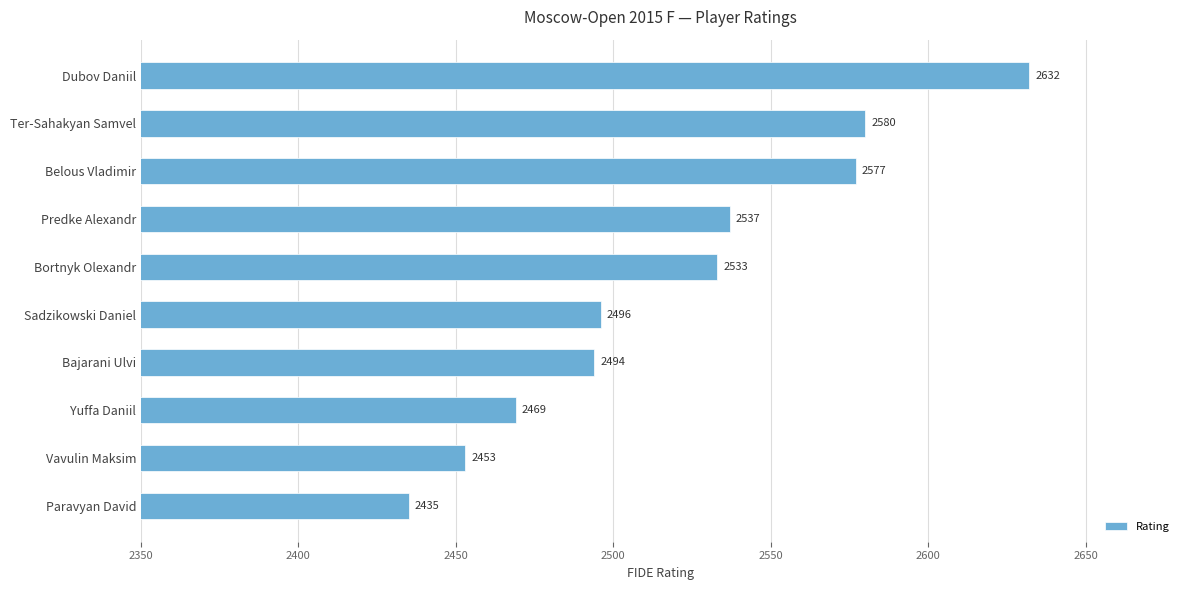

How many values are below 2533?

5